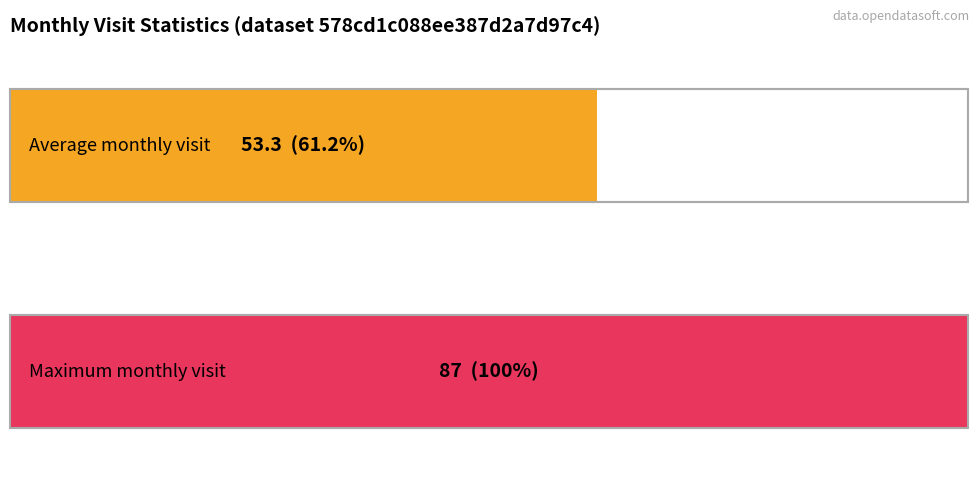

True or false: the data shows 111 at 2022-10.

False